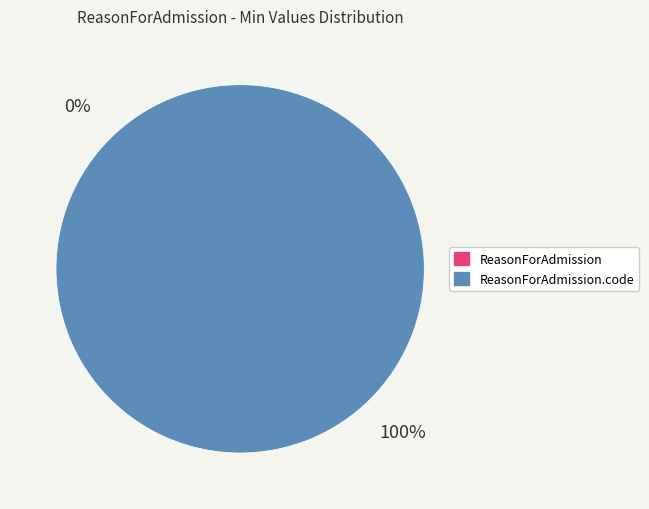

Count the number of slices in the pie.

2